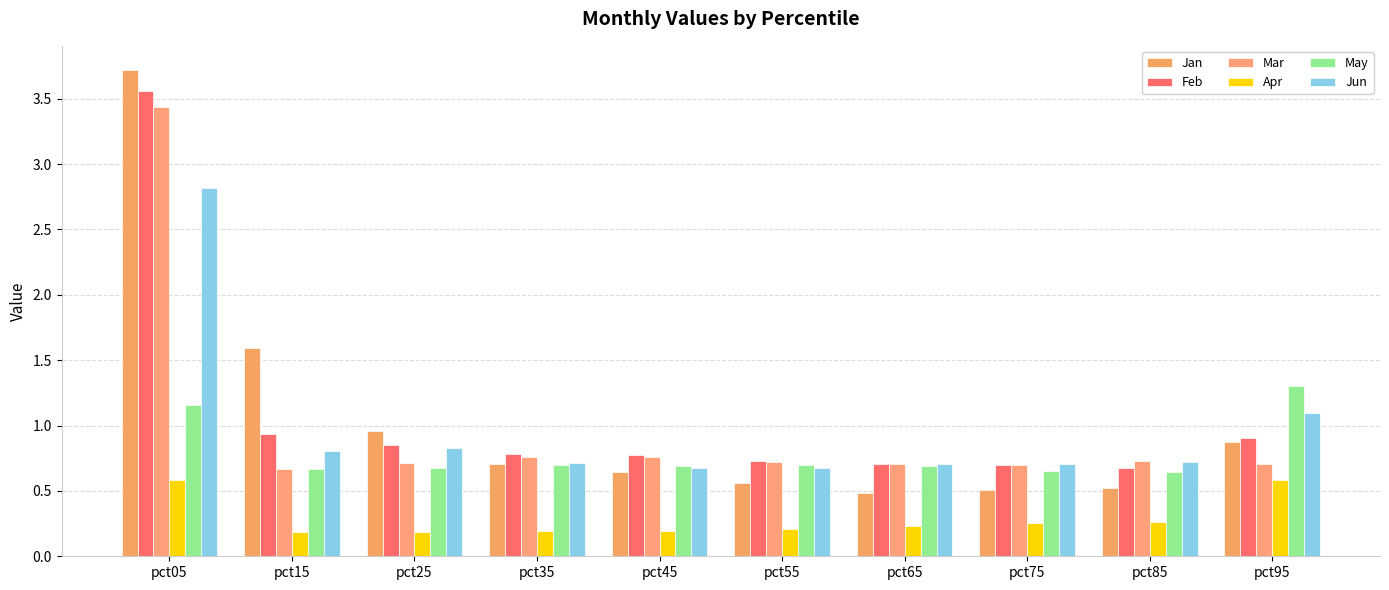

Count the number of categories in the chart.

10